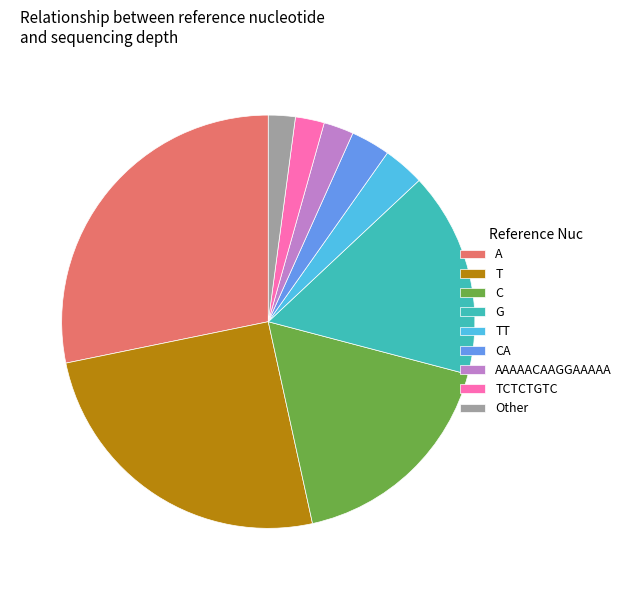

How many segments does this pie chart have?

9